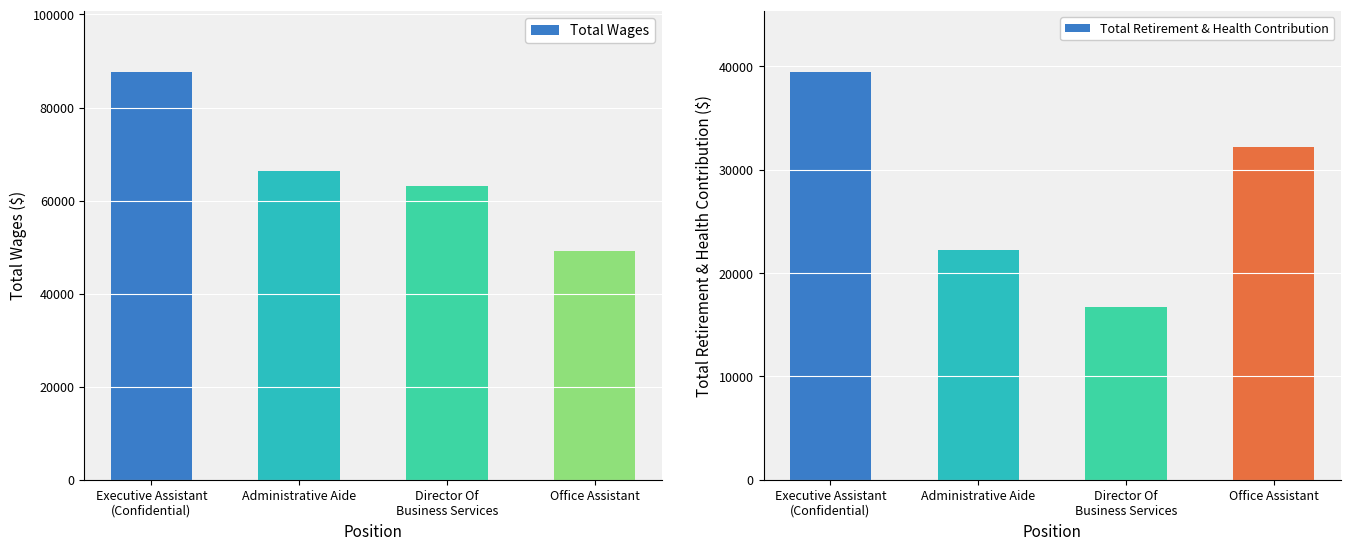

How many bars are there in each group?

2